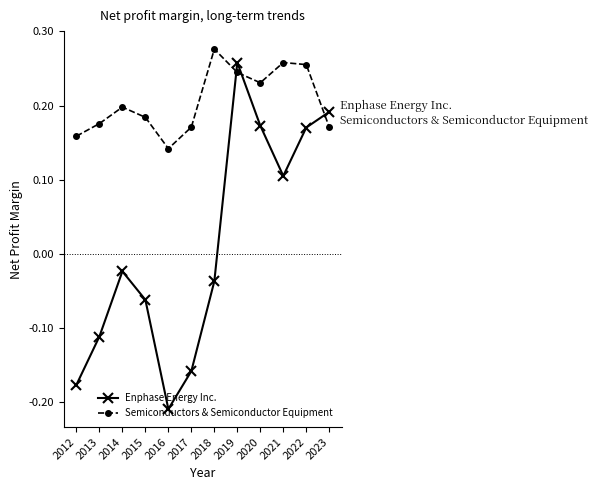

Between which two adjacent categories do Enphase Energy Inc. and Semiconductors & Semiconductor Equipment first intersect?

2018 and 2019